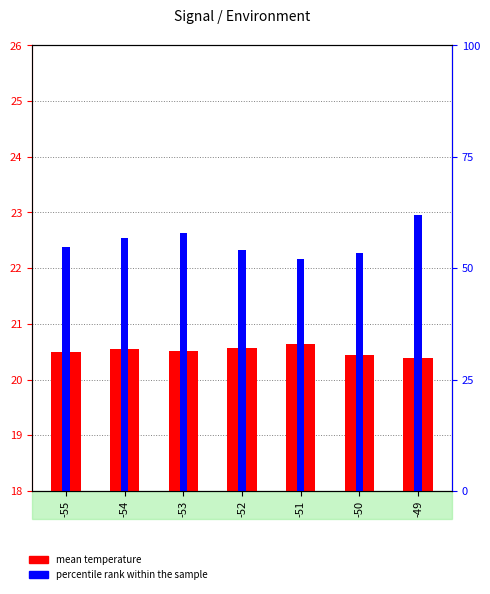

What is the sum of the mean temperature values at -49 and -55?

40.9